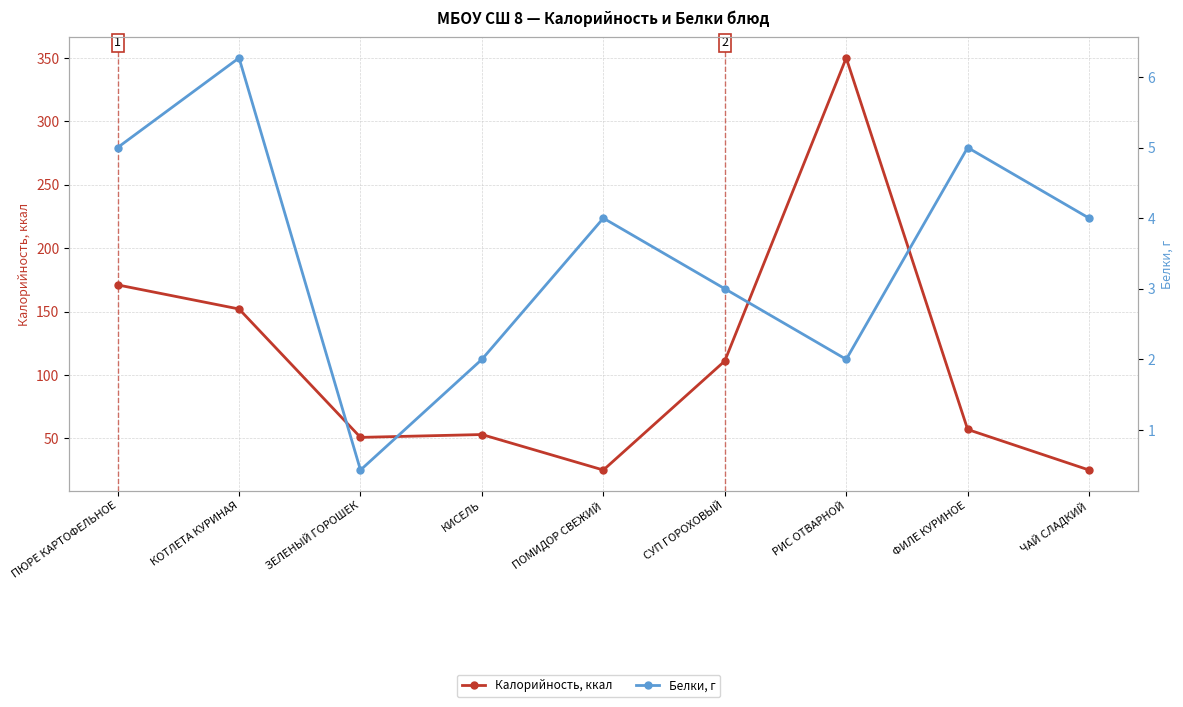

Which has a higher value, СУП ГОРОХОВЫЙ or КОТЛЕТА КУРИНАЯ?

КОТЛЕТА КУРИНАЯ